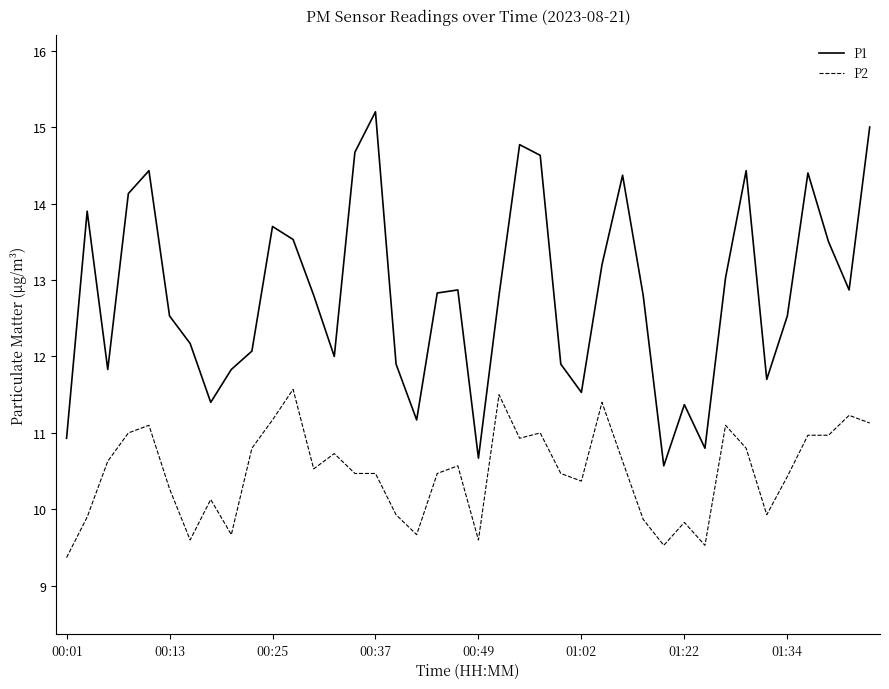

True or false: P1 has more than 0 points higher than both neighbors.

True